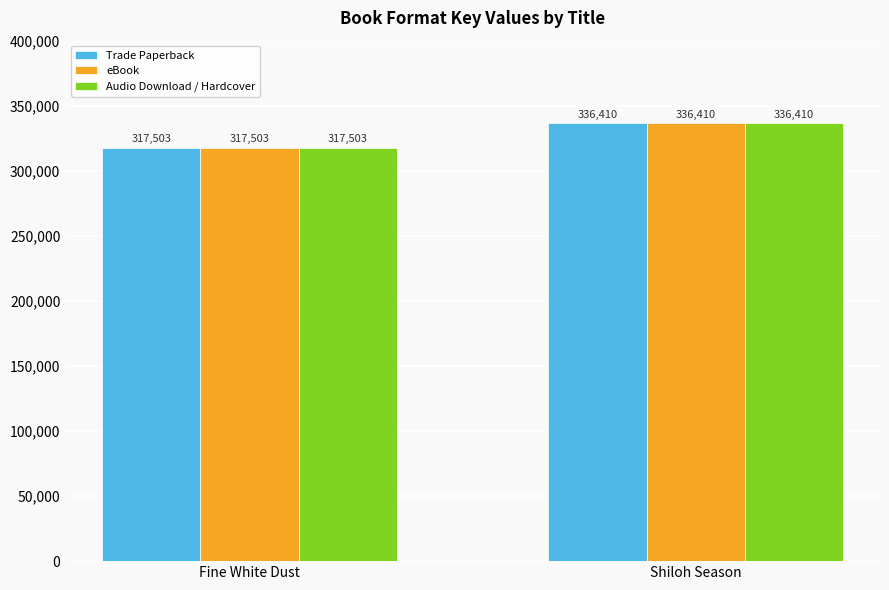

How many eBook values are between 317503 and 336410?

2